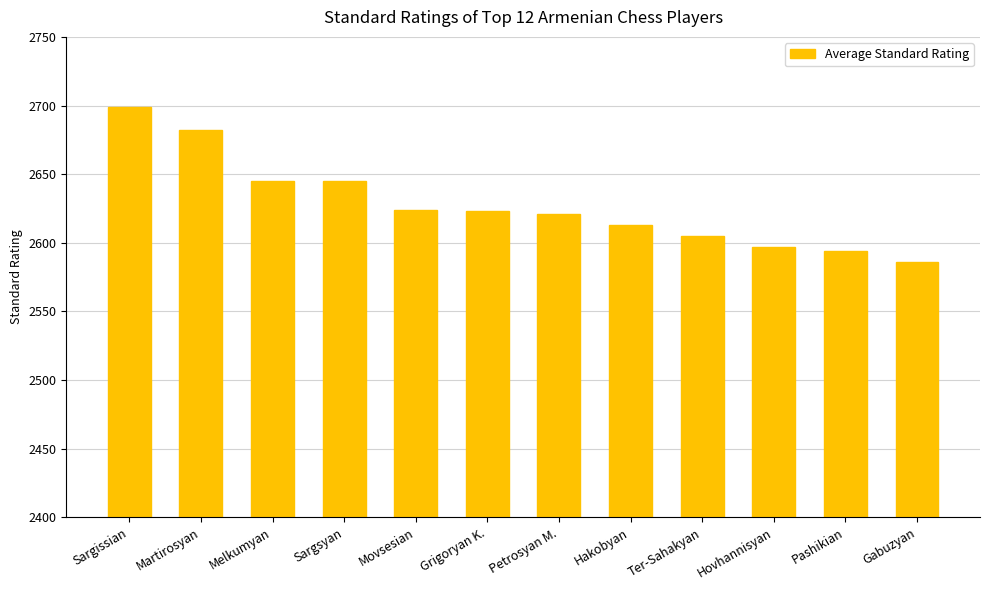

What is the average value?

2628